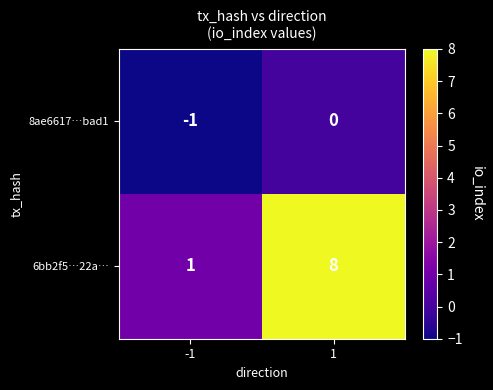

Which series has the largest total across all categories?

6bb2f5…22a…